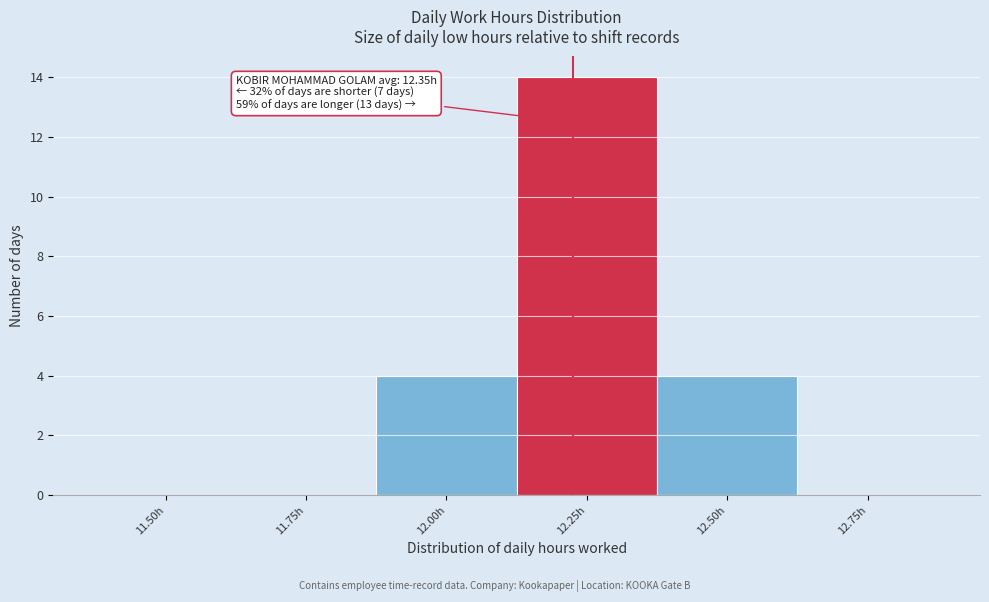

Reading right to left, transcribe all the data shown in this chart.

12.75h=0	12.50h=4	12.25h=14	12.00h=4	11.75h=0	11.50h=0